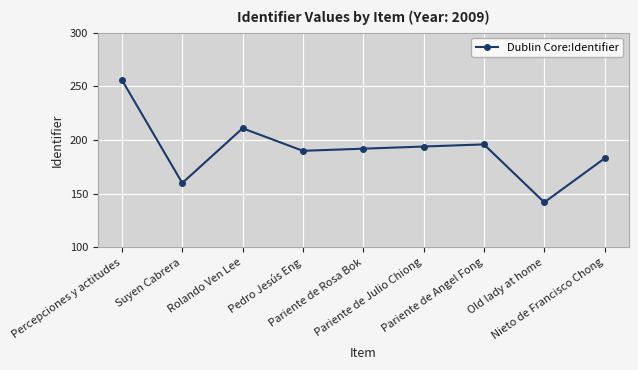

Reading left to right, list all the values displayed in this chart.

256	160	211	190	192	194	196	142	183